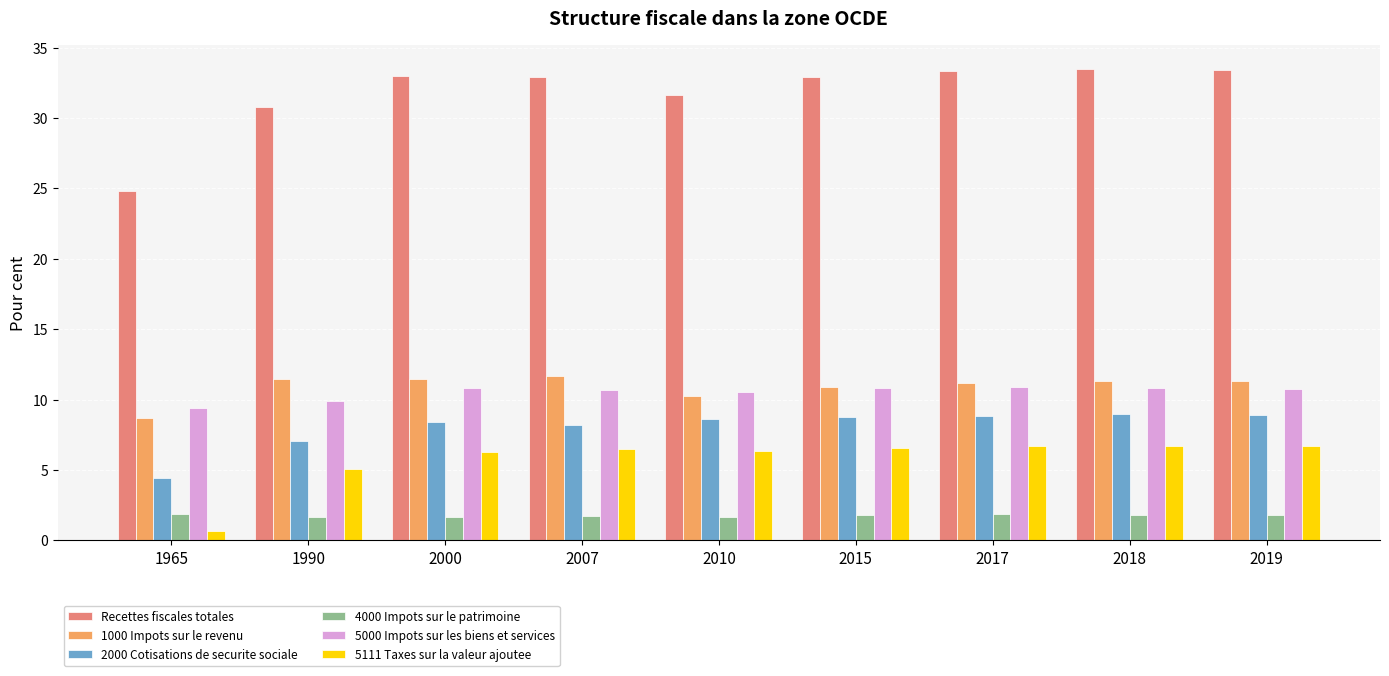

Read the 5000 Impots sur les biens et services value at 2015.

10.8